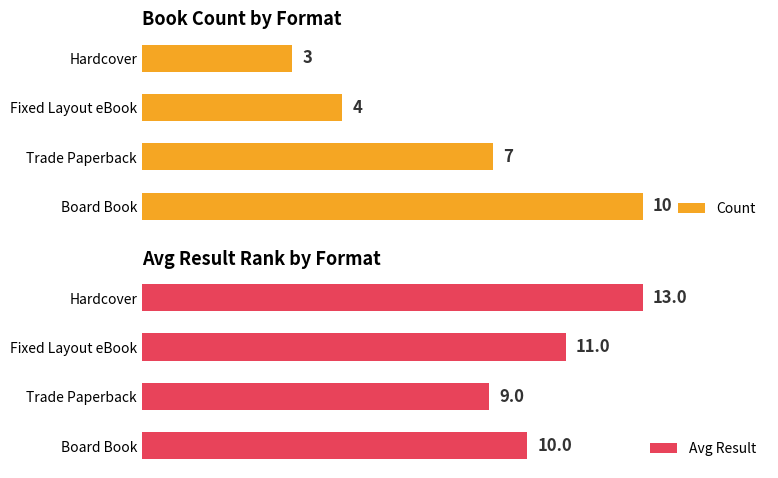

What is the minimum value shown in the chart?

3